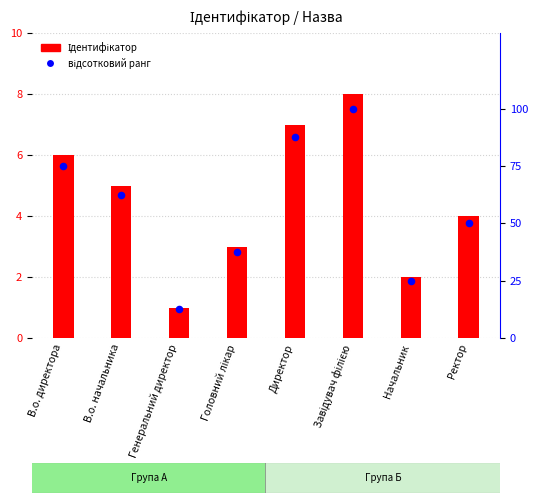

Which series reaches the minimum Y coordinate?

Ідентифікатор